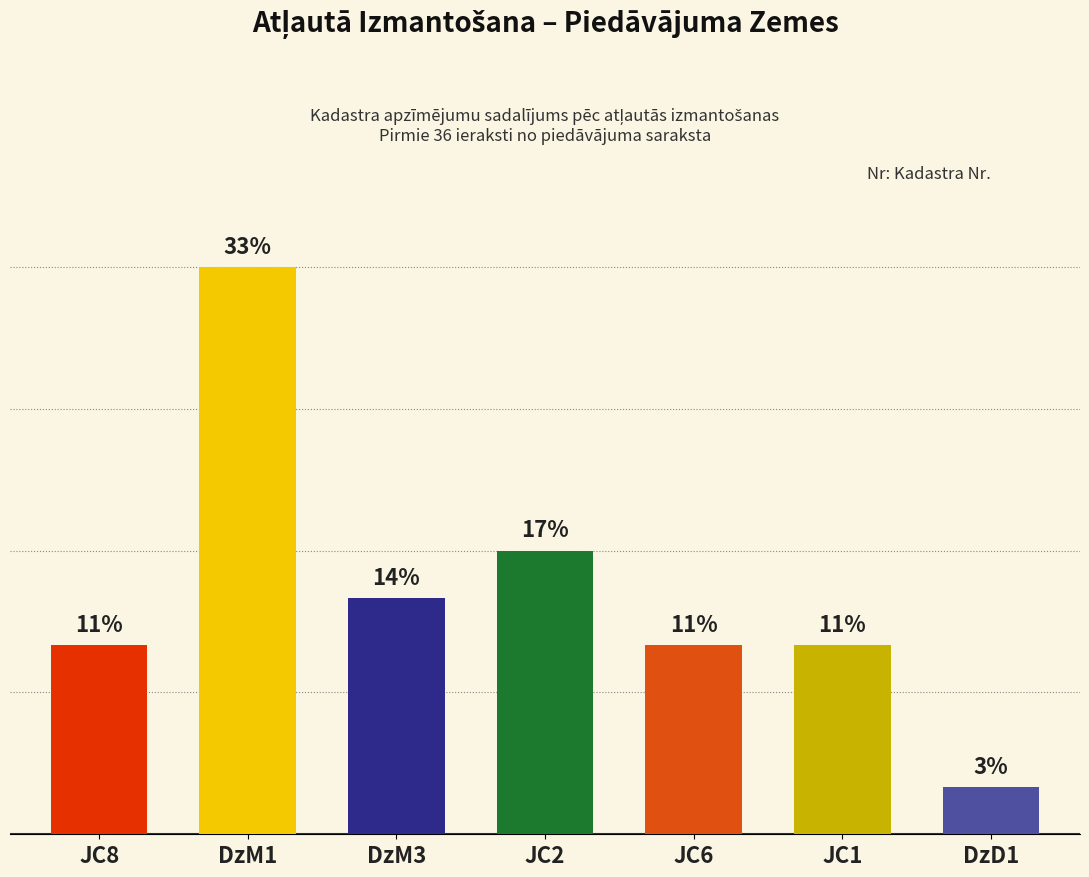

The value at JC8 is 4. True or false?

True